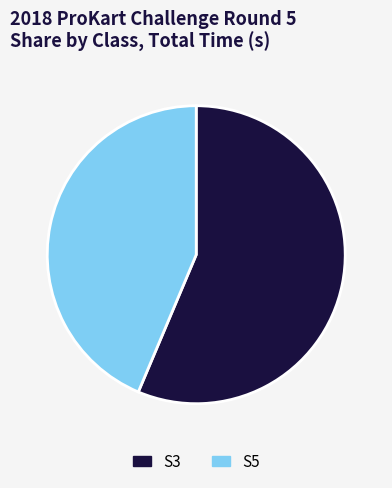

Rank the categories by value from lowest to highest.

S5, S3